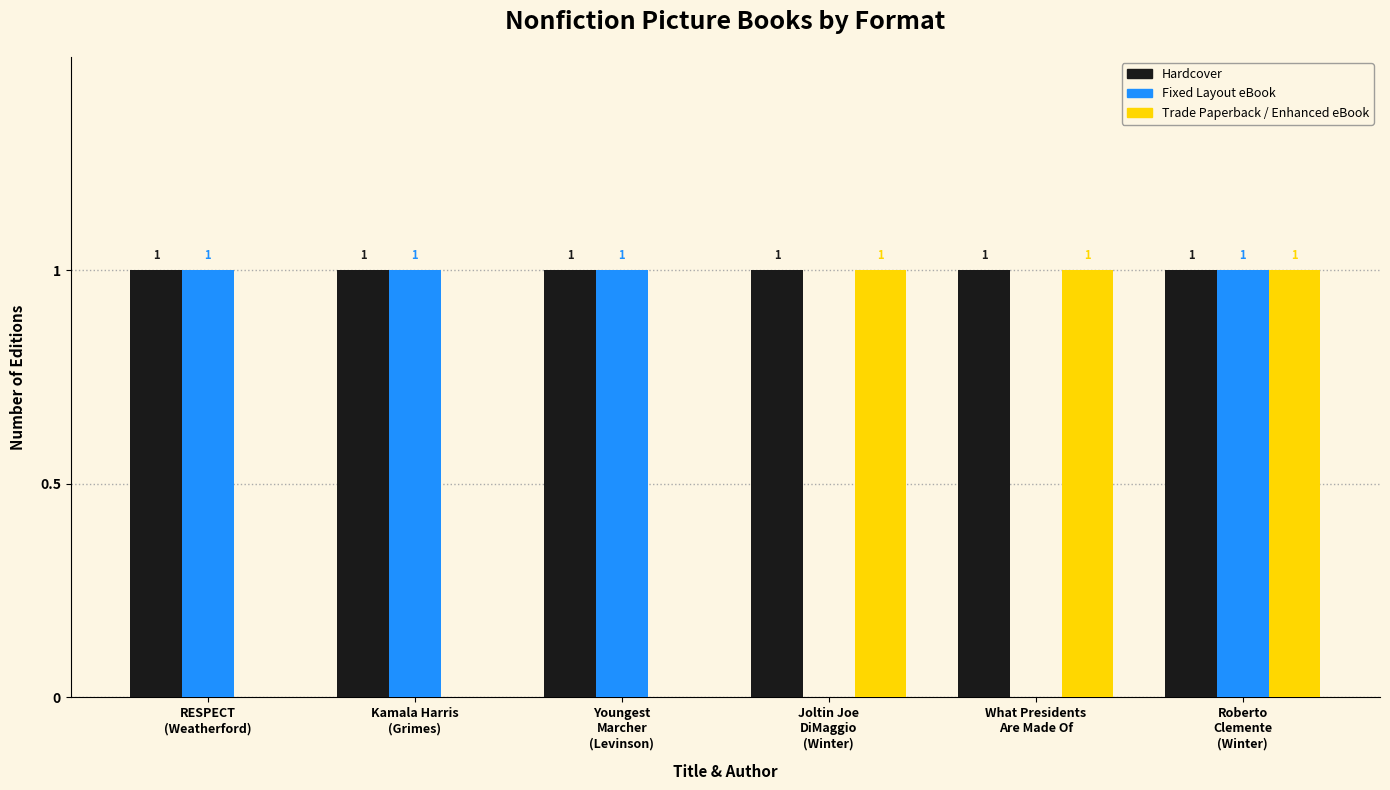

Which series has the largest total across all categories?

Hardcover